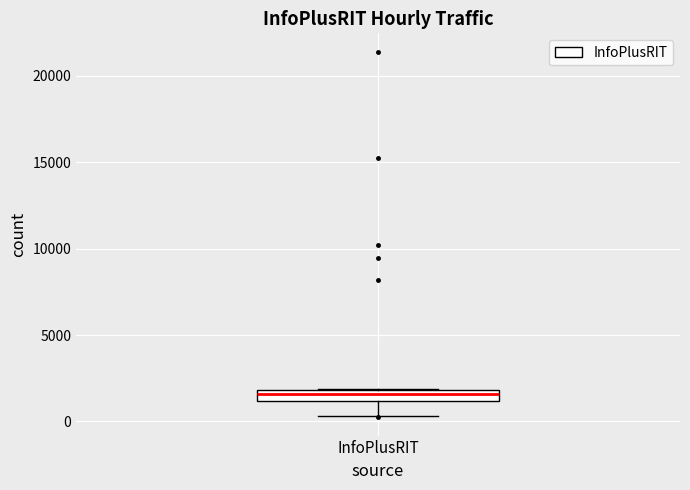

Where does the lower whisker of the box for InfoPlusRIT end on the y-axis? The values are not printed on the chart, so give them approximately, as read against the axis.

500